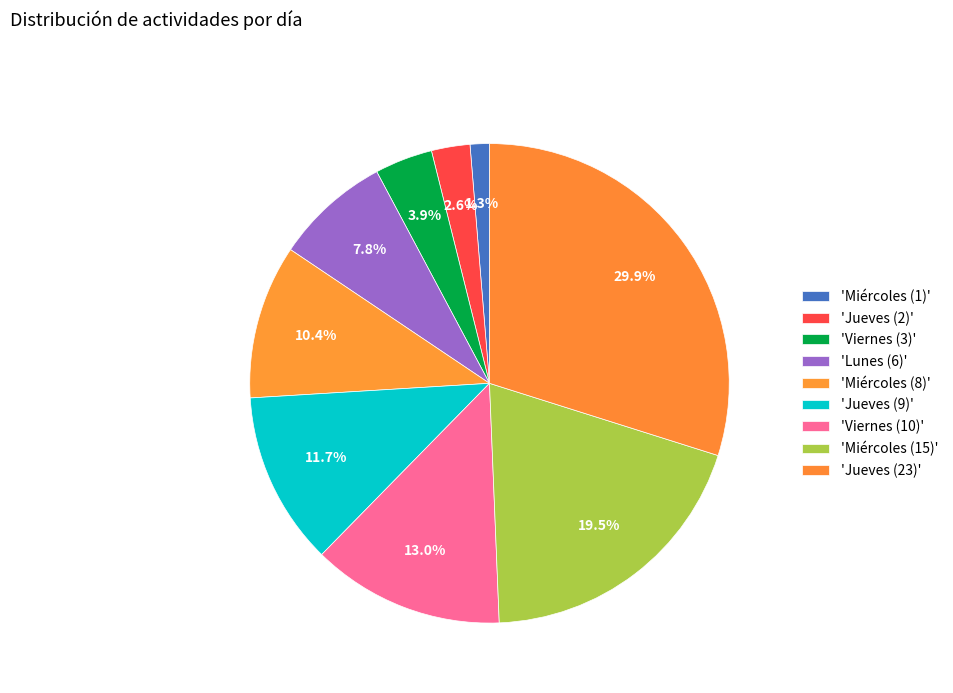

How many slices are in this pie chart?

9